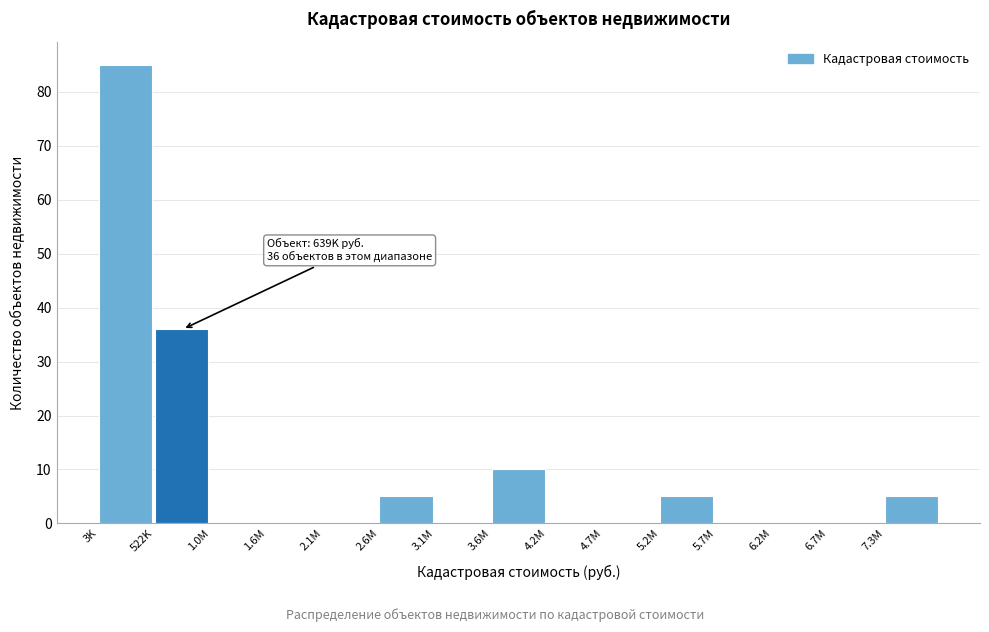

Reading right to left, what are all the values shown in this chart?

7.3M=5	6.7M=0	6.2M=0	5.7M=0	5.2M=5	4.7M=0	4.2M=0	3.6M=10	3.1M=0	2.6M=5	2.1M=0	1.6M=0	1.0M=0	522K=36	3K=85